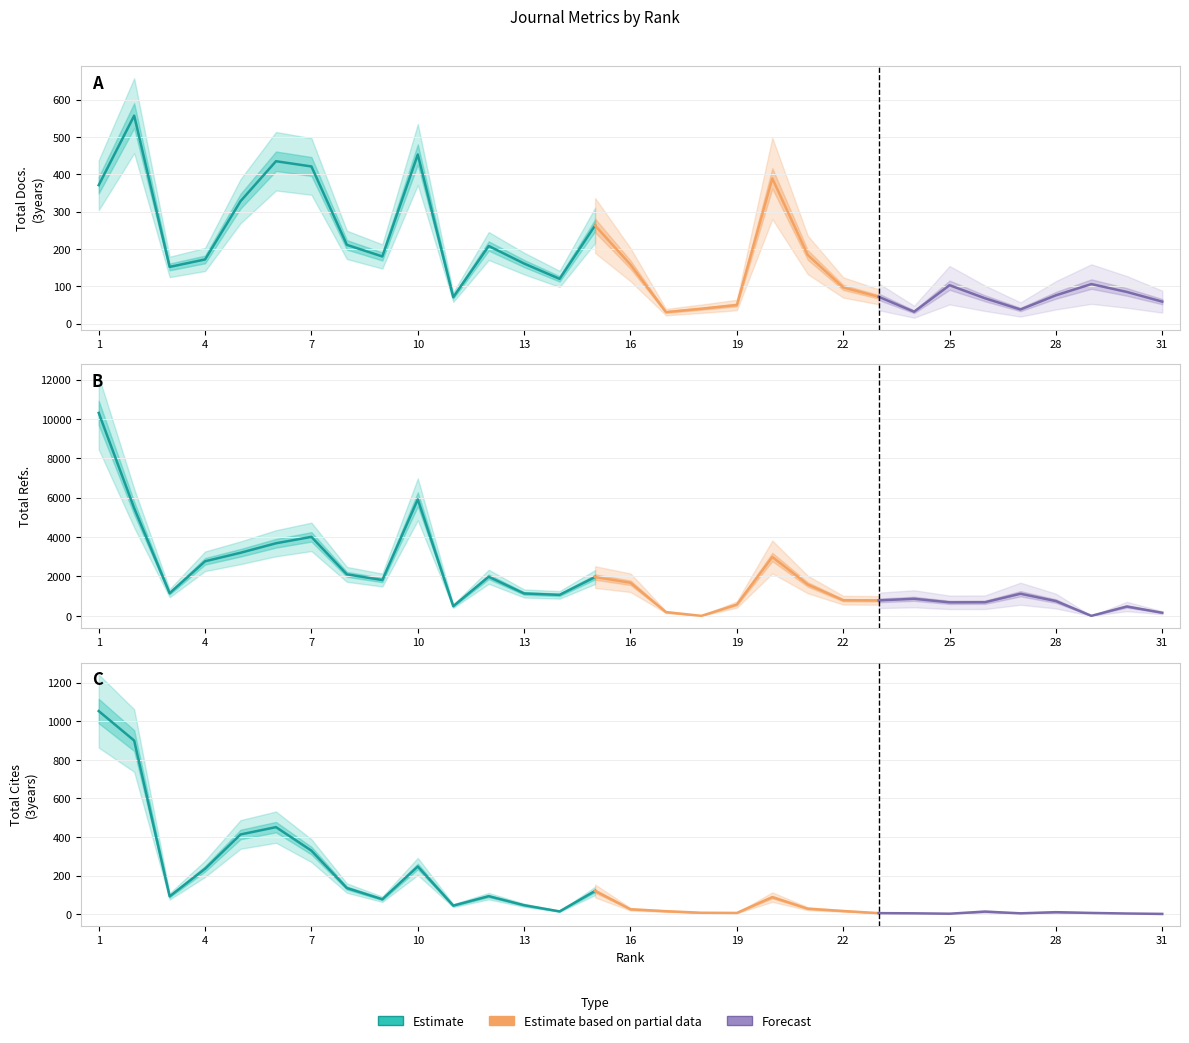

What is the spread (max minus min) of values at 13?

1090